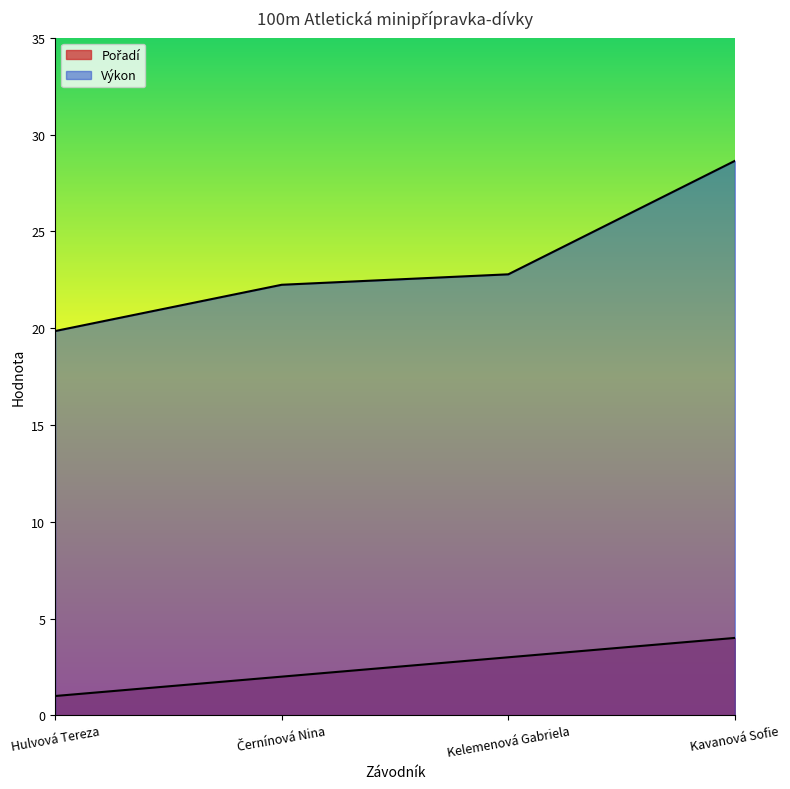

At Hulvová Tereza, list the series in order from smallest to largest.

Pořadí, Výkon